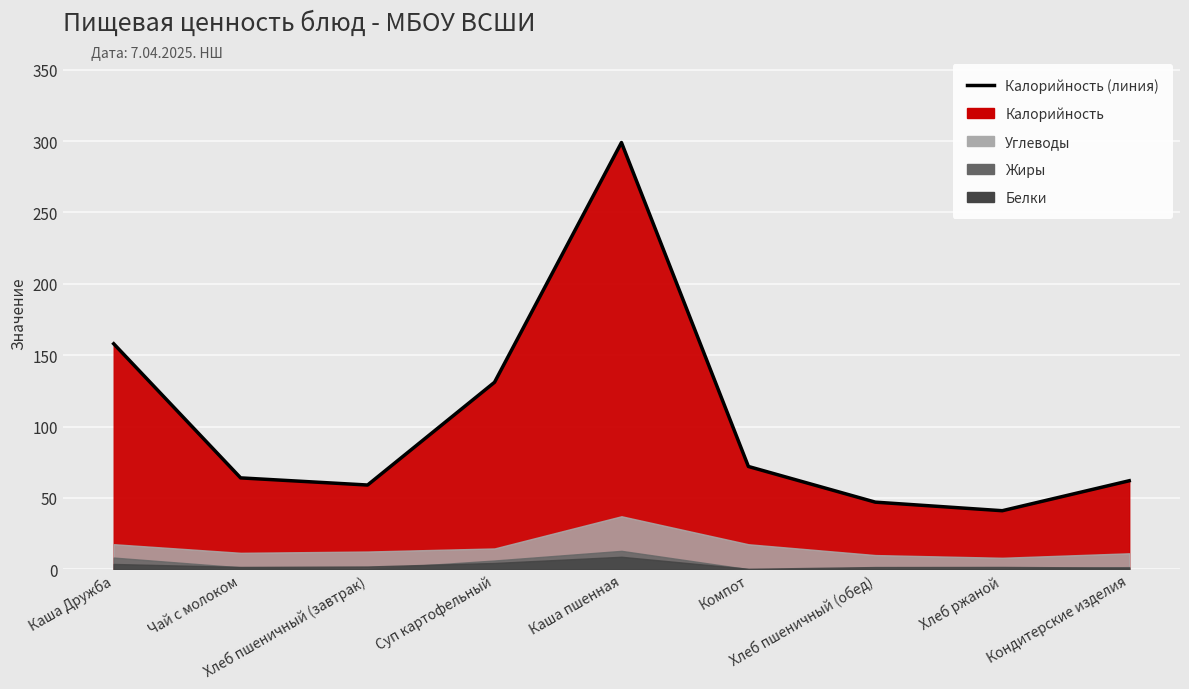

Rank the series by their maximum value, from highest to lowest.

Калорийность, Углеводы, Жиры, Белки